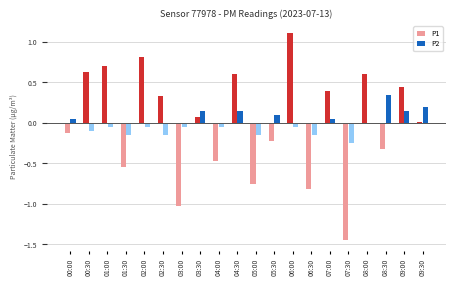

How many bars are there in each group?

2